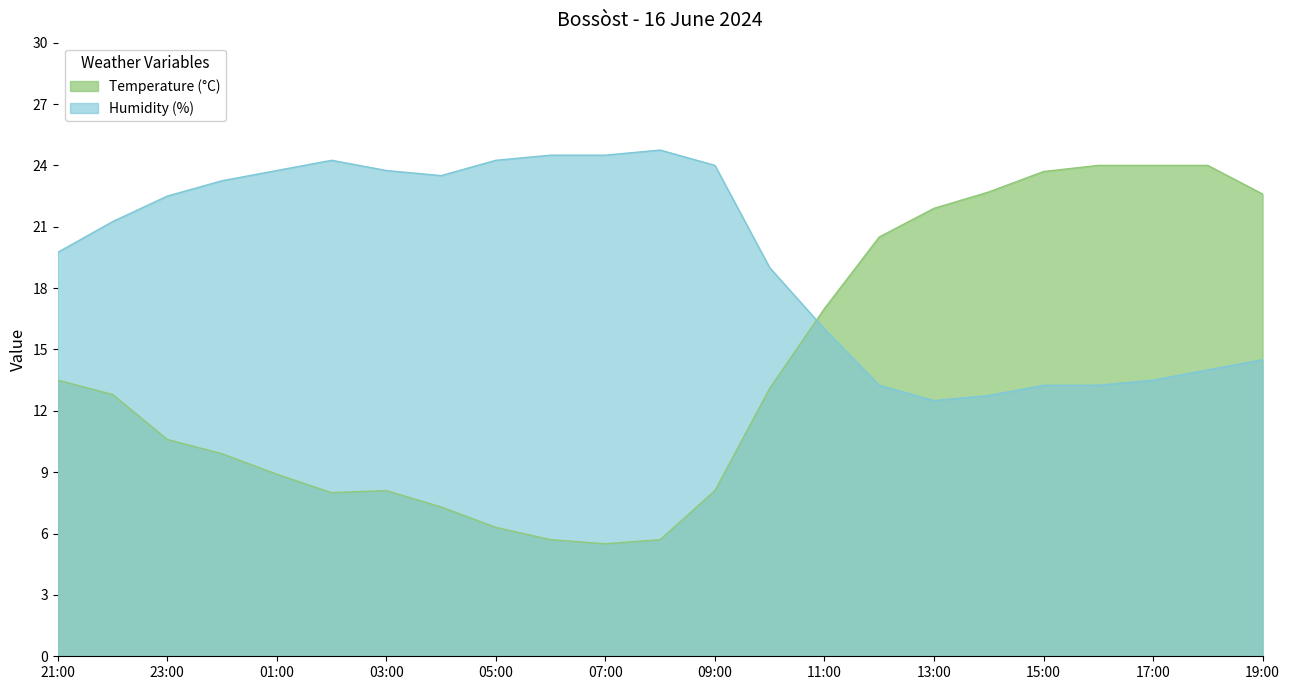

Count the number of data series in this chart.

2